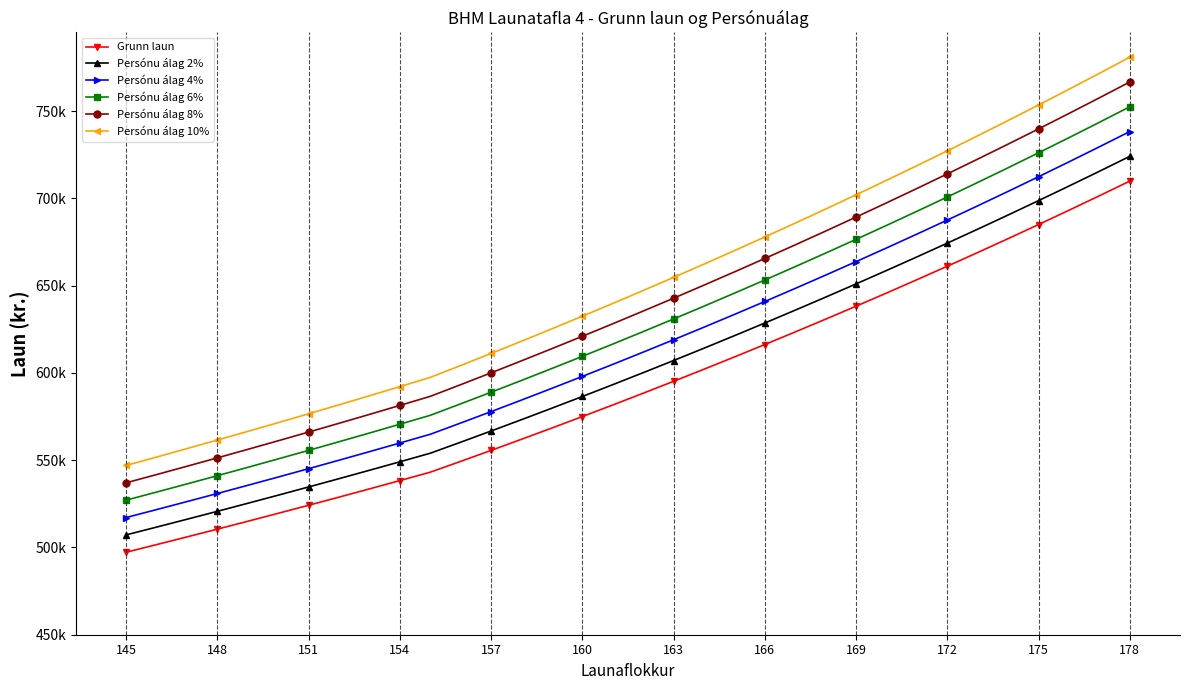

What are all the series names shown in the legend?

Grunn laun, Persónu álag 2%, Persónu álag 4%, Persónu álag 6%, Persónu álag 8%, Persónu álag 10%